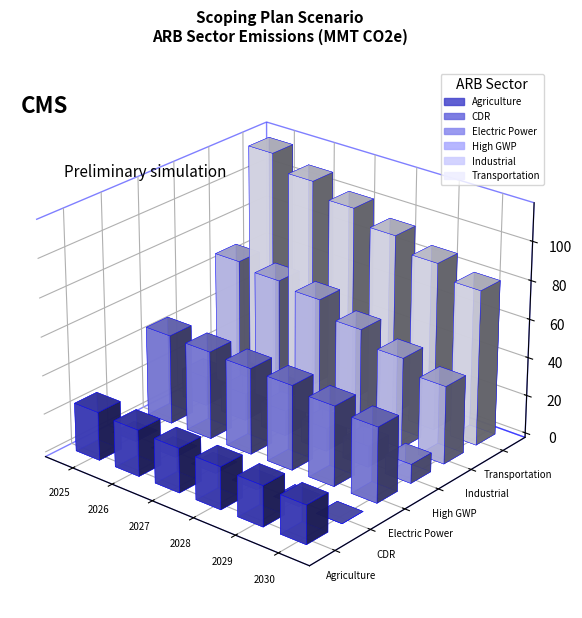

At which category is the sum across all series the highest?

2025